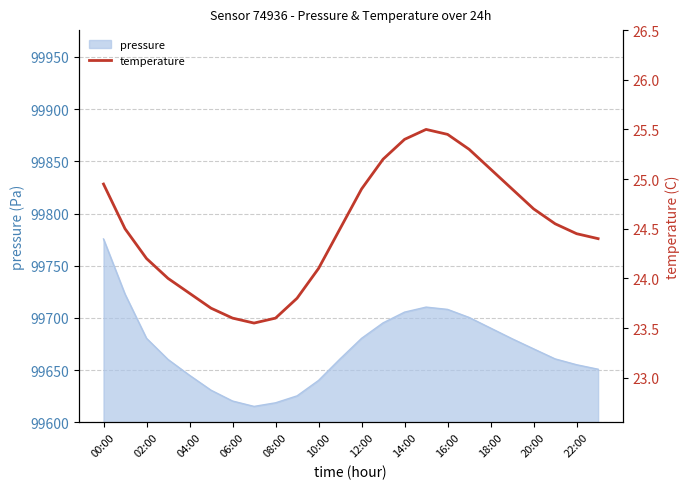

Which category has the highest value in the pressure series?

00:00